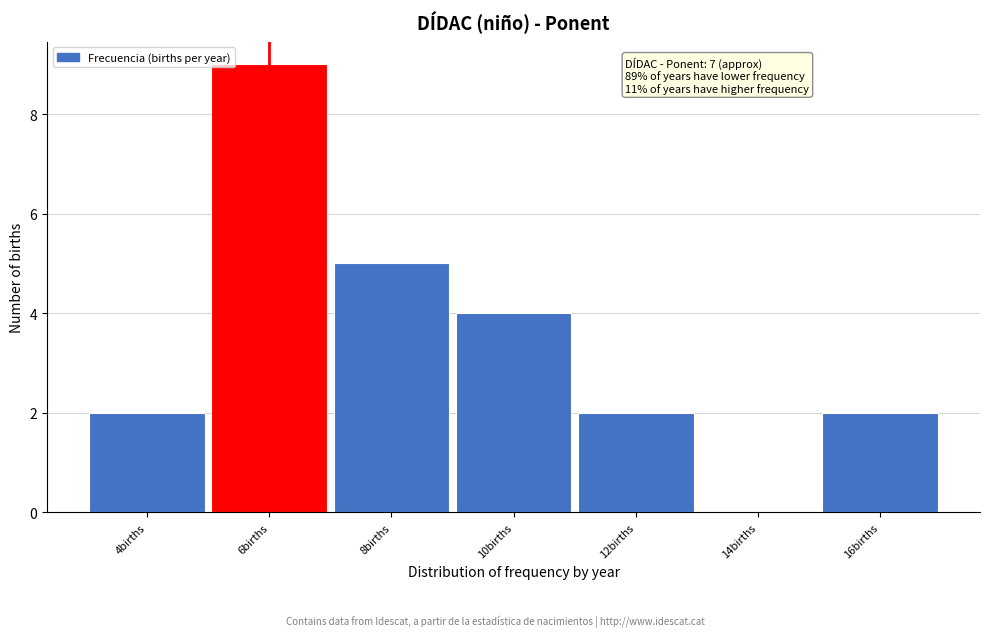

Reading left to right, what are all the values shown in this chart?

4births=2	6births=9	8births=5	10births=4	12births=2	14births=0	16births=2